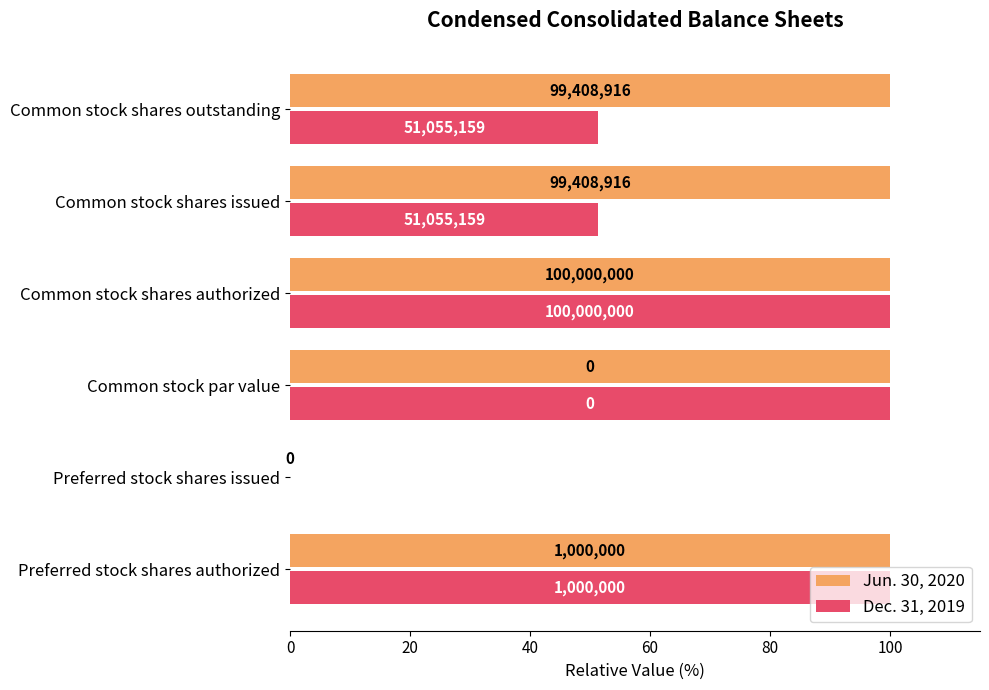

What are all the series names shown in the legend?

Jun. 30, 2020, Dec. 31, 2019